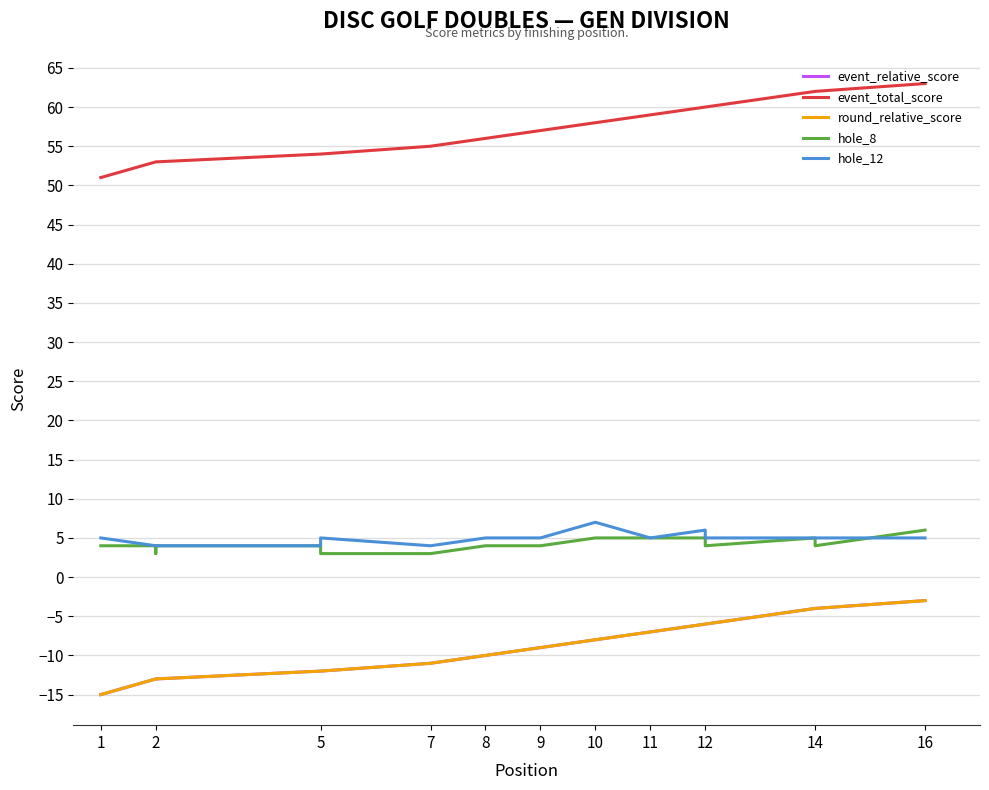

What is the approximate value of event_total_score at 2, to the nearest 5?

55